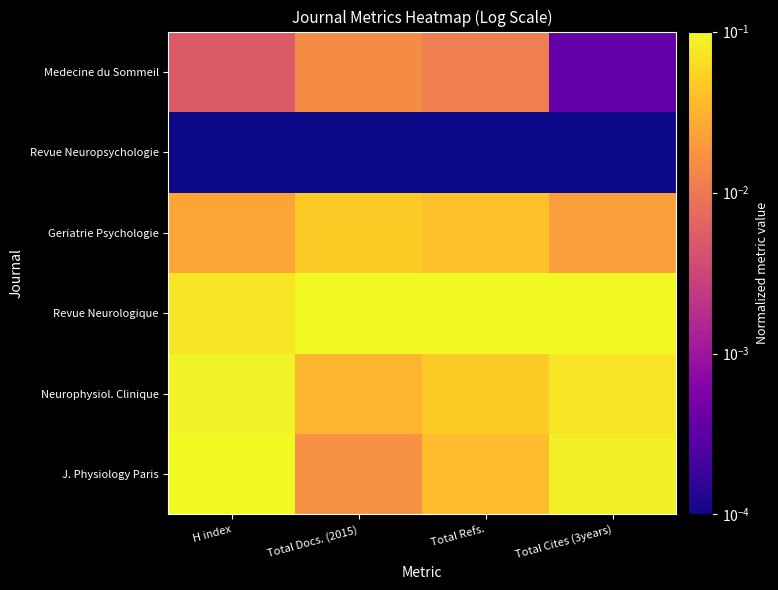

How many data points does each series have?

4